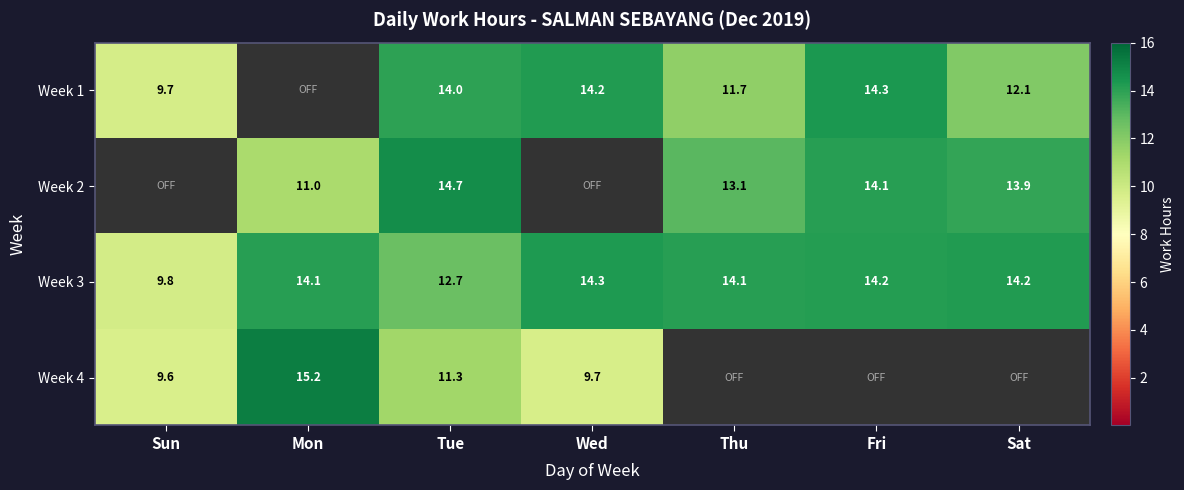

What is the greatest value displayed?

15.2